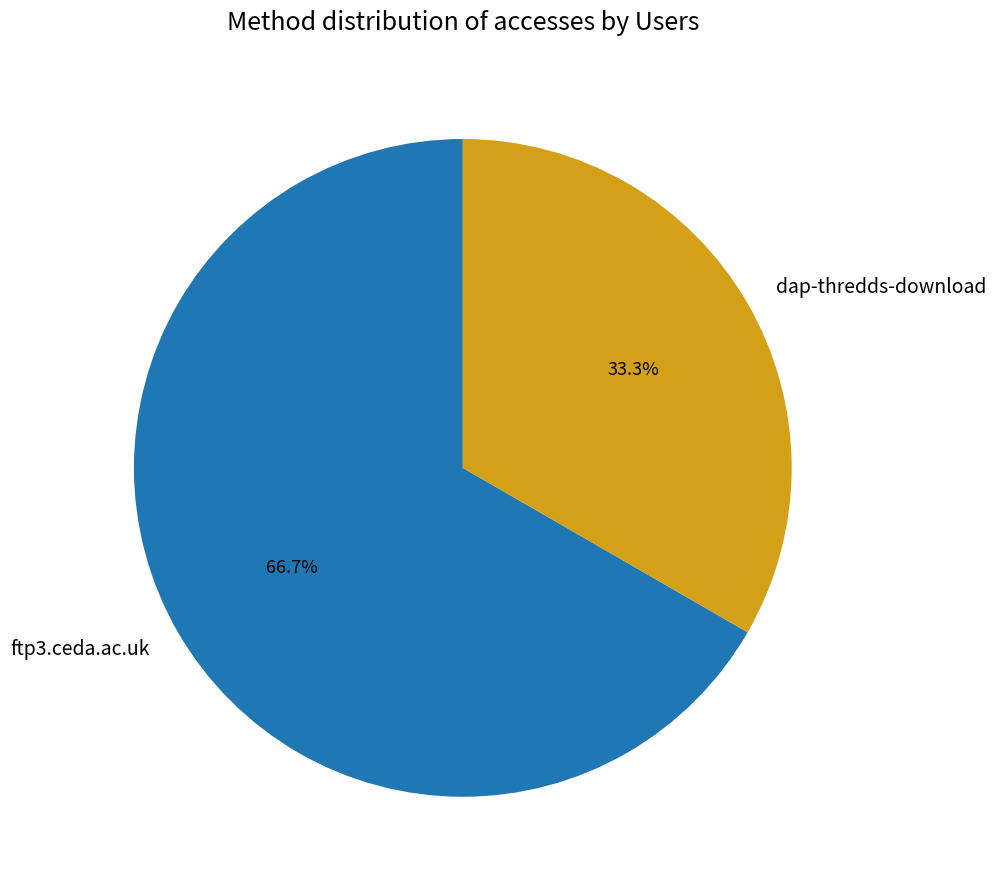

To the nearest percent, what percentage of the pie is ftp3.ceda.ac.uk?

67%